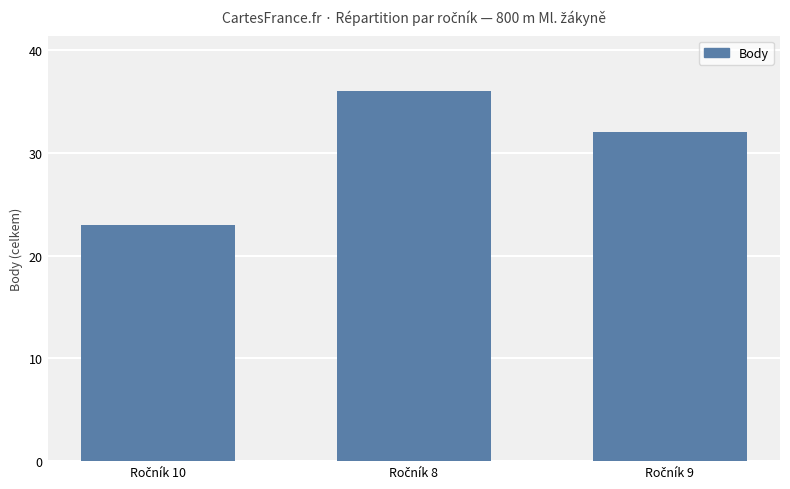

What is the difference between the maximum and minimum values?

13